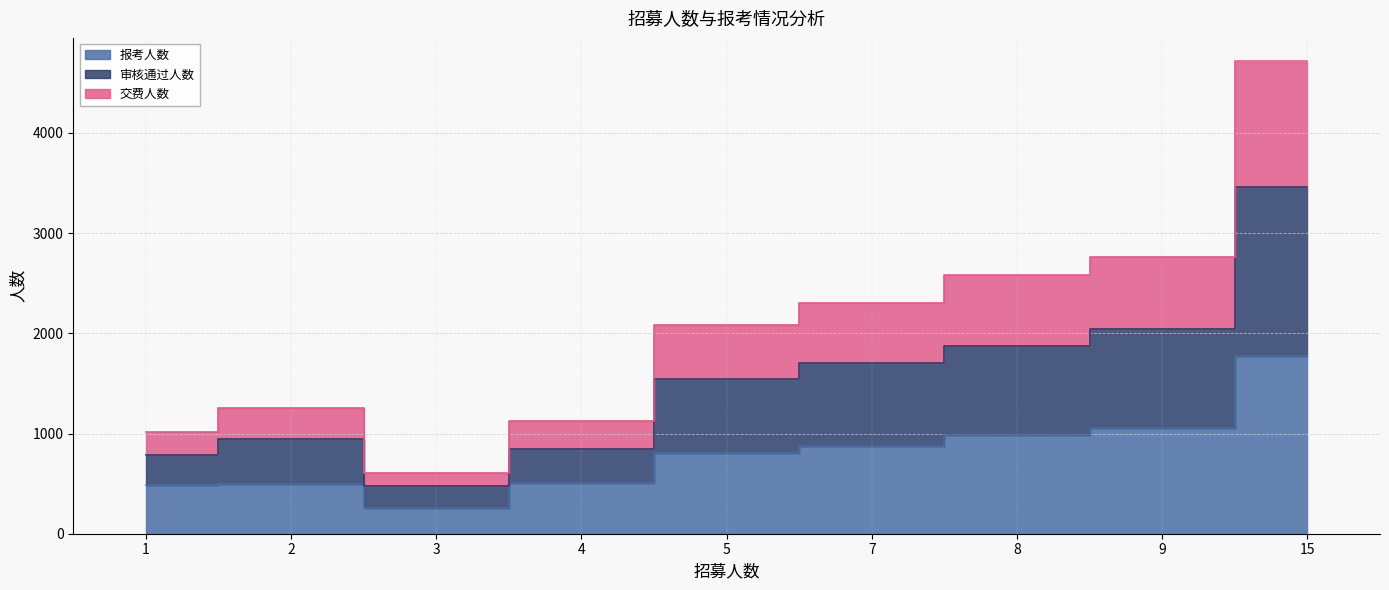

In 交费人数, how many points are lower than both neighbors (excluding endpoints)?

1